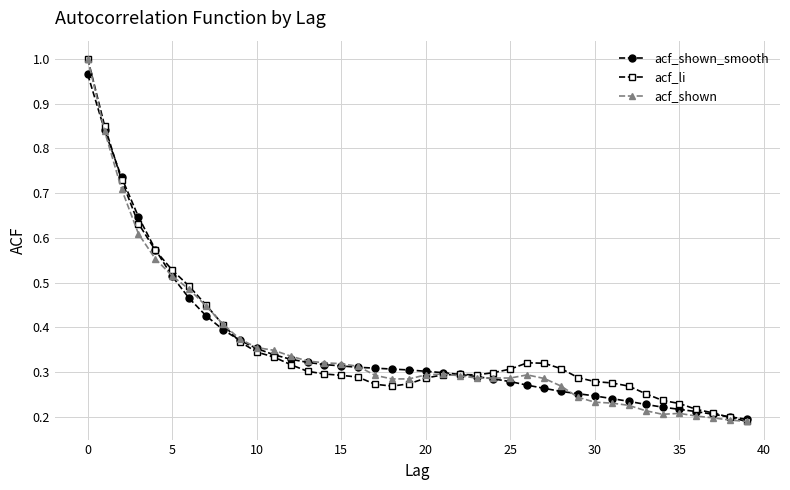

At how many categories does at least one series exceed 0?

40